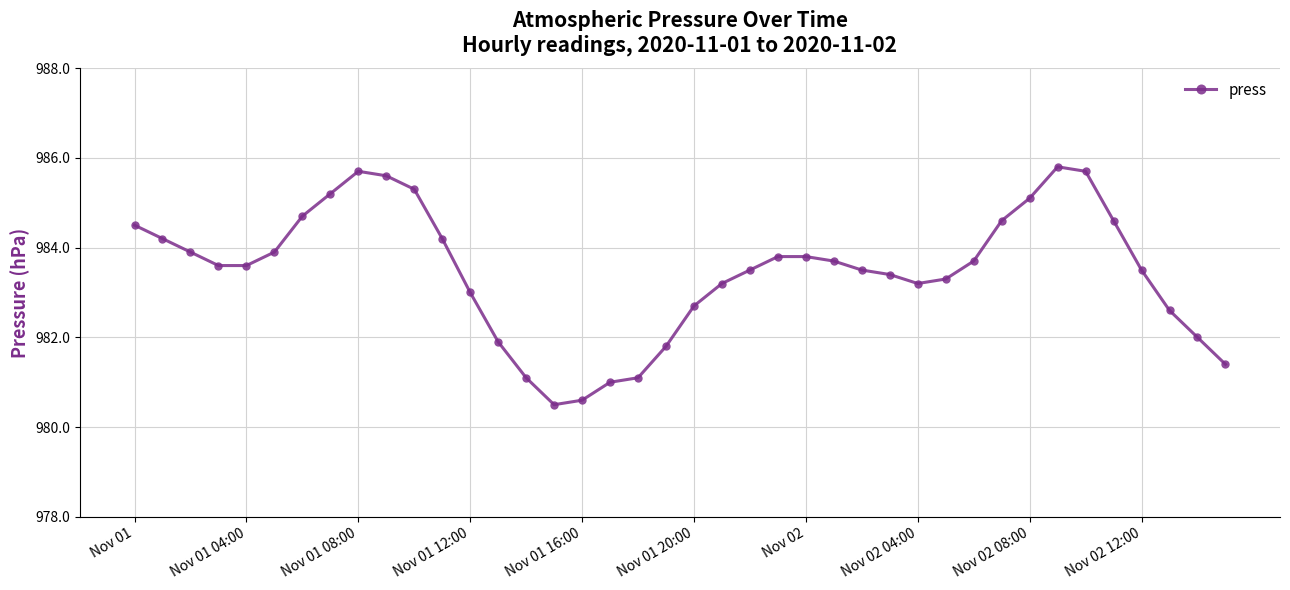

What is the value of the 40th point from the left?

981.4